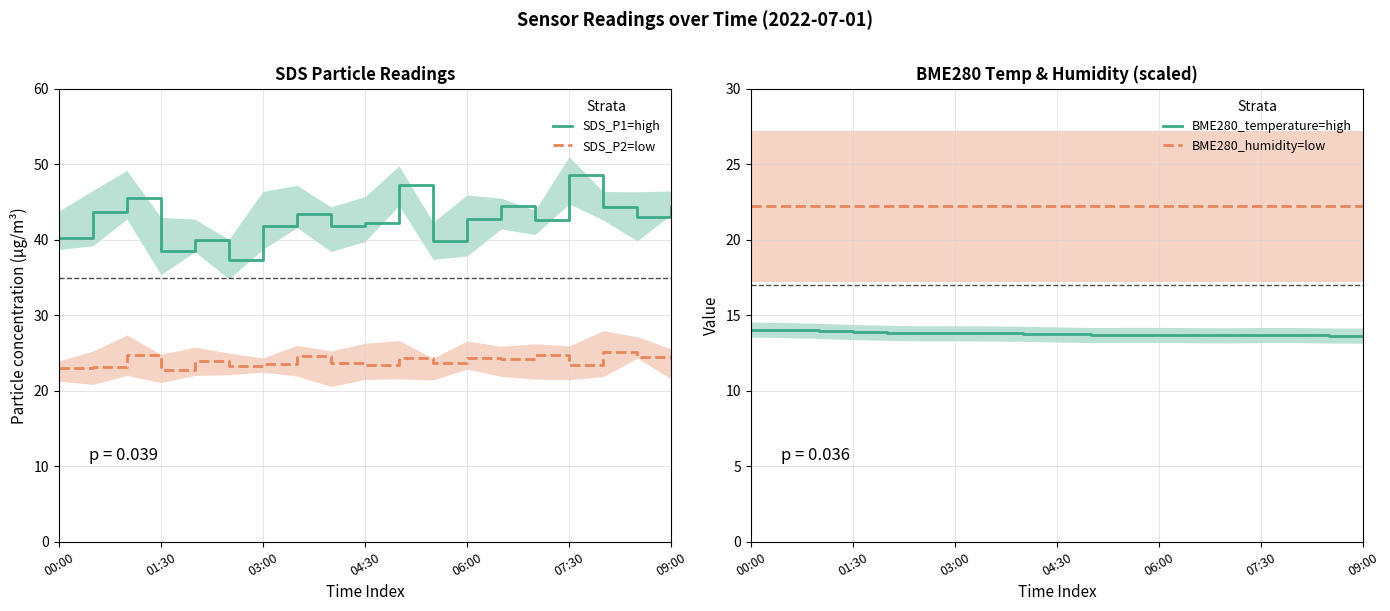

What is the total value across all series at 11?

99.5